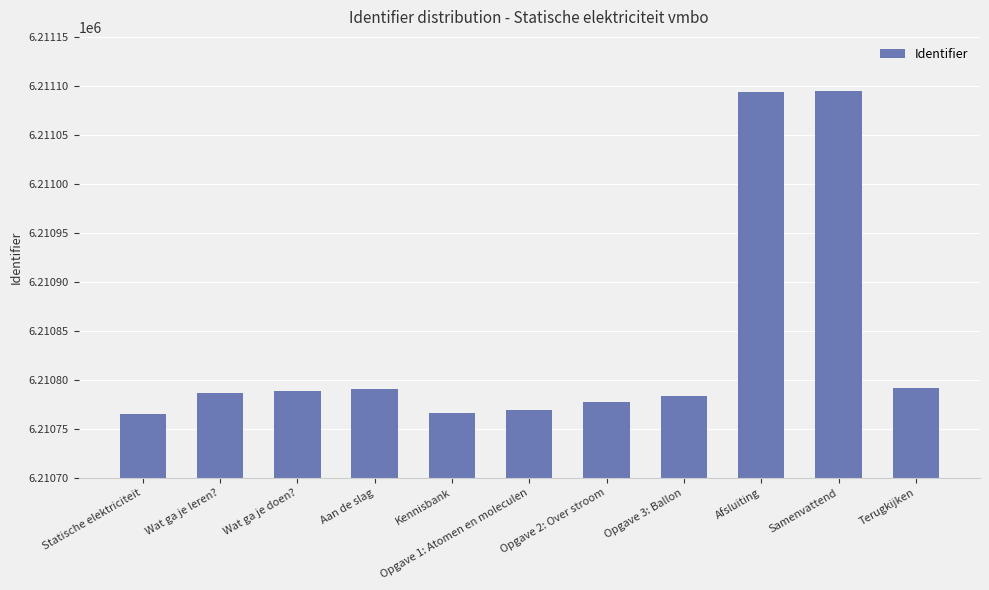

The chart shows a value of 6210791 at Aan de slag. True or false?

True